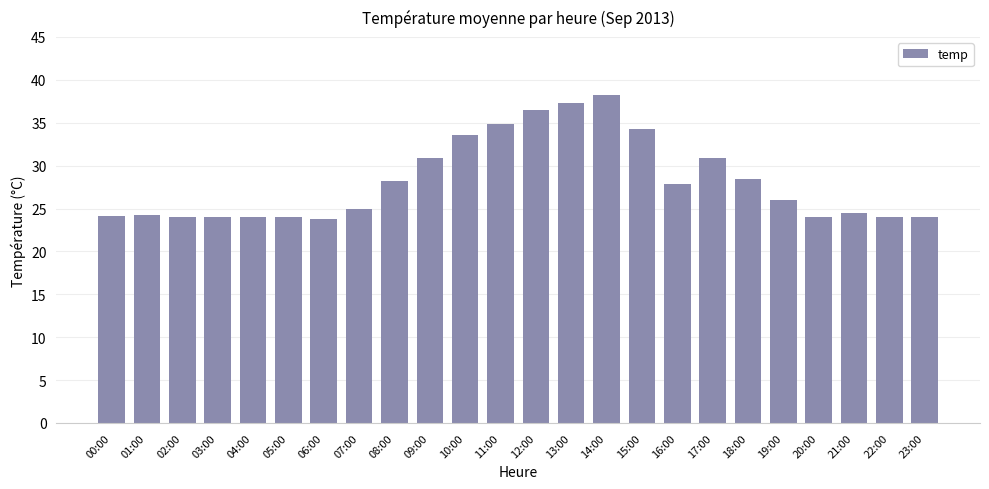

Which category has the highest value across all series?

14:00